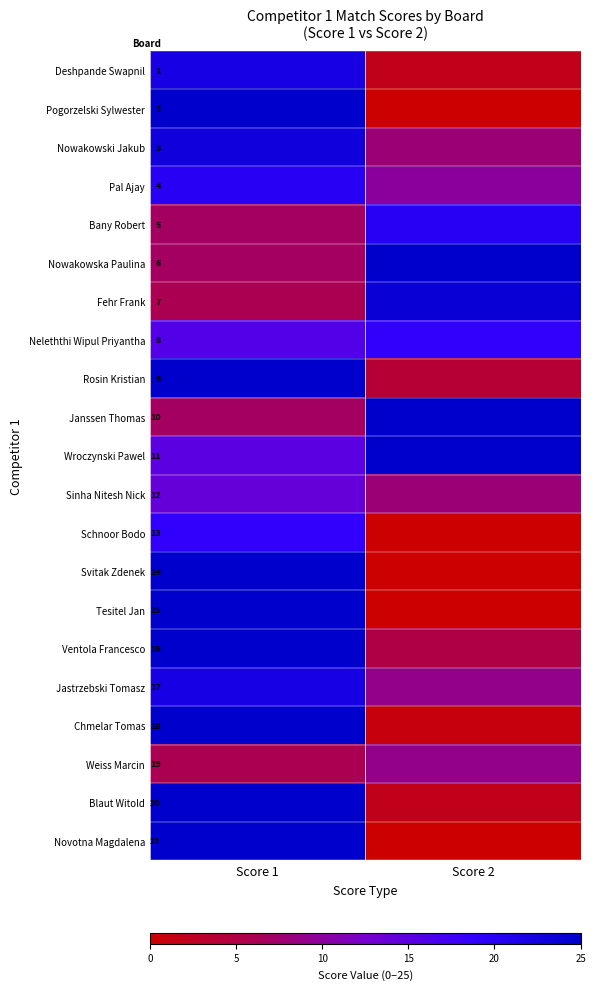

The Ventola Francesco series shows 16 at Score 1. True or false?

True